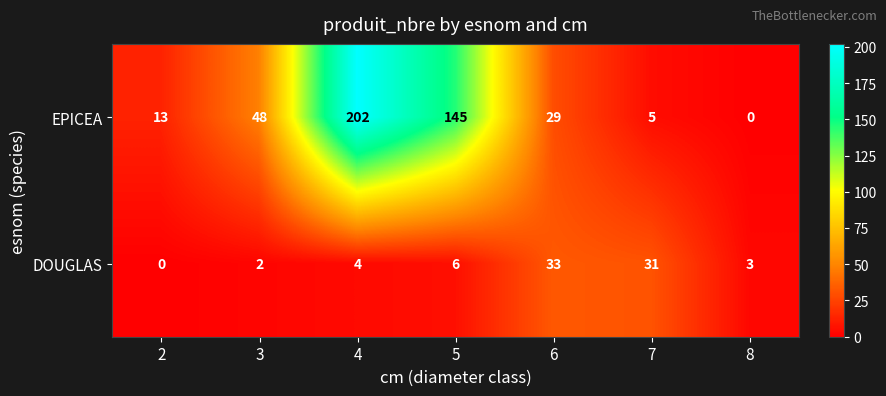

What is the spread (max minus min) of values at 3?

46